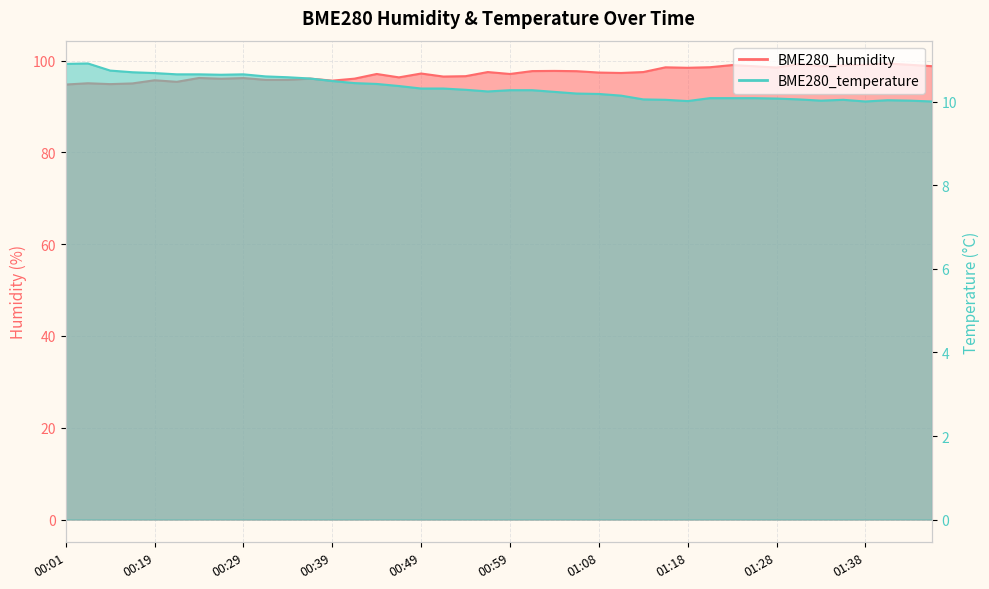

How many distinct data groups are displayed?

2